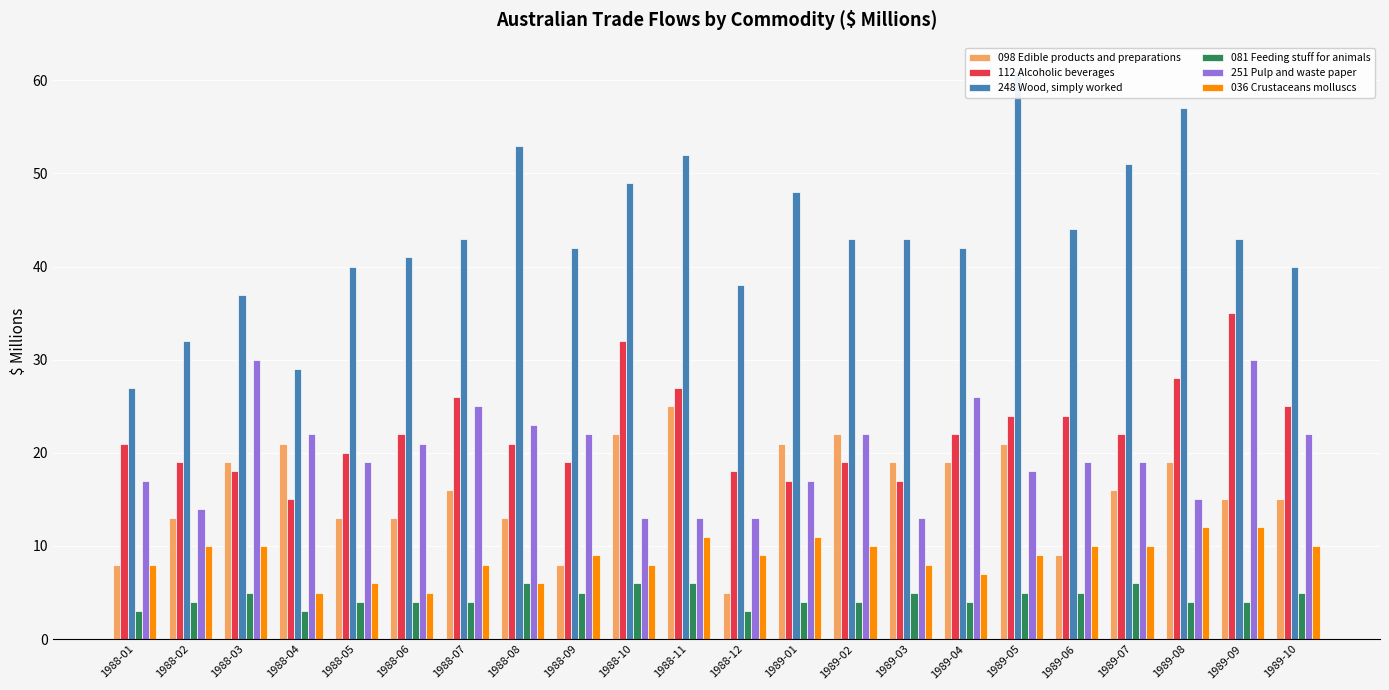

Rank the categories by 081 Feeding stuff for animals value from highest to lowest.

1988-08, 1988-10, 1988-11, 1989-07, 1988-03, 1988-09, 1989-03, 1989-05, 1989-06, 1989-10, 1988-02, 1988-05, 1988-06, 1988-07, 1989-01, 1989-02, 1989-04, 1989-08, 1989-09, 1988-01, 1988-04, 1988-12